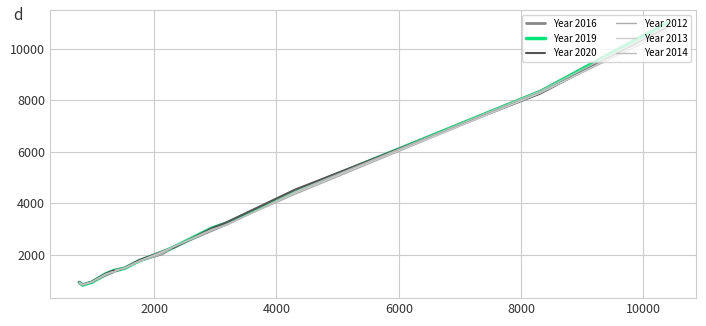

What are all the series names shown in the legend?

Year 2016, Year 2019, Year 2020, Year 2012, Year 2013, Year 2014